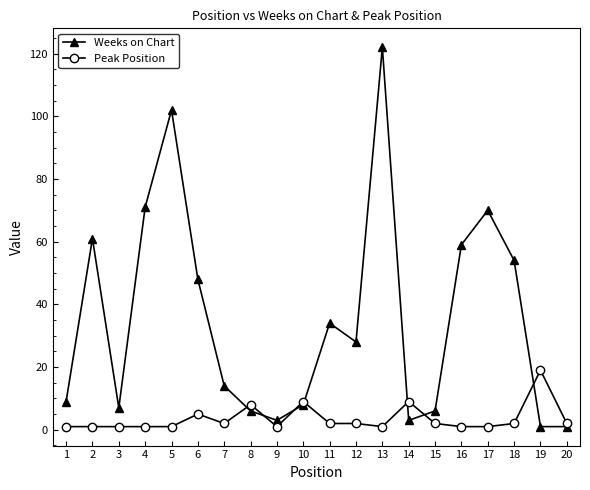

List the series in order of their overall mean, highest first.

Weeks on Chart, Peak Position